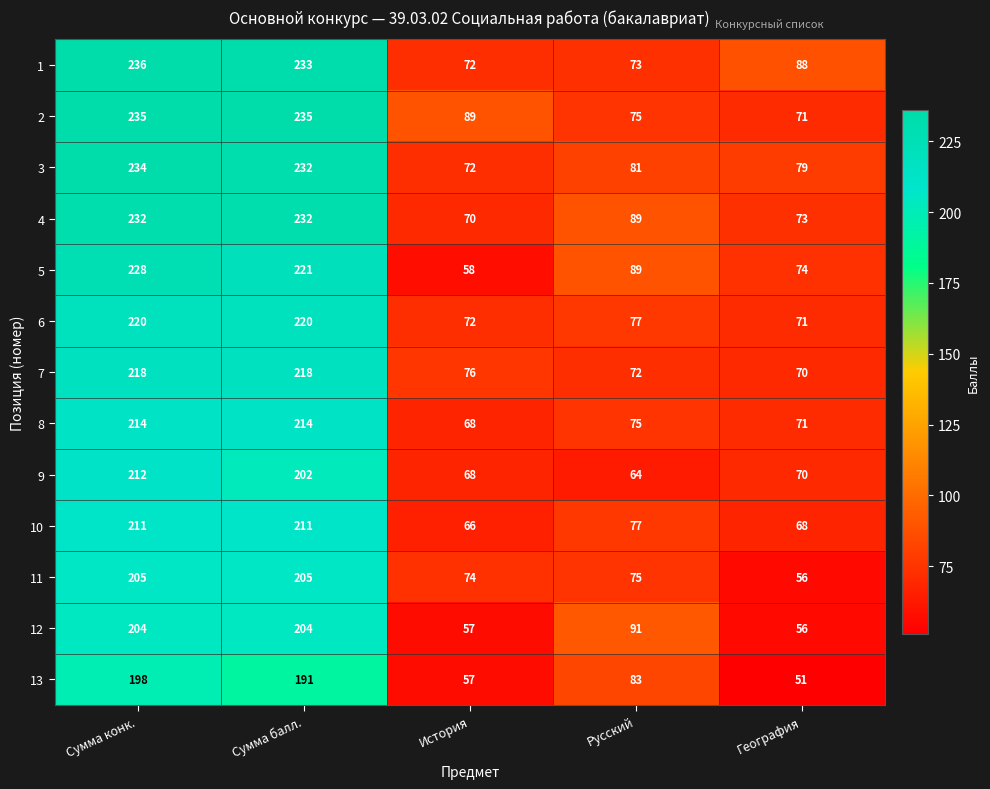

At which label does 4 reach its minimum?

История